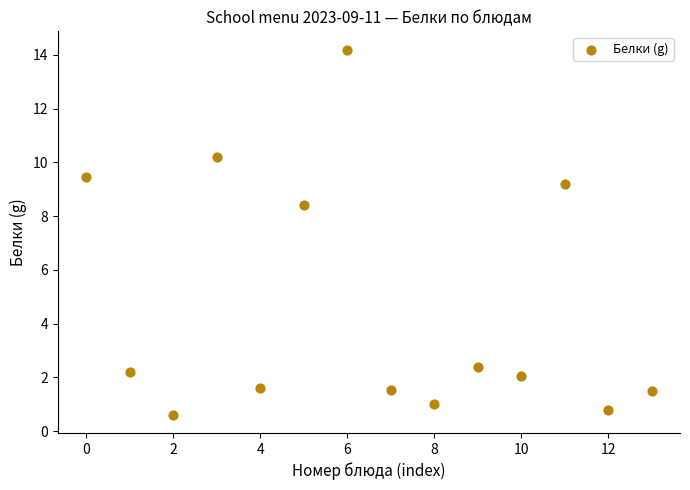

What is the range of Y values (max minus min)?

13.6